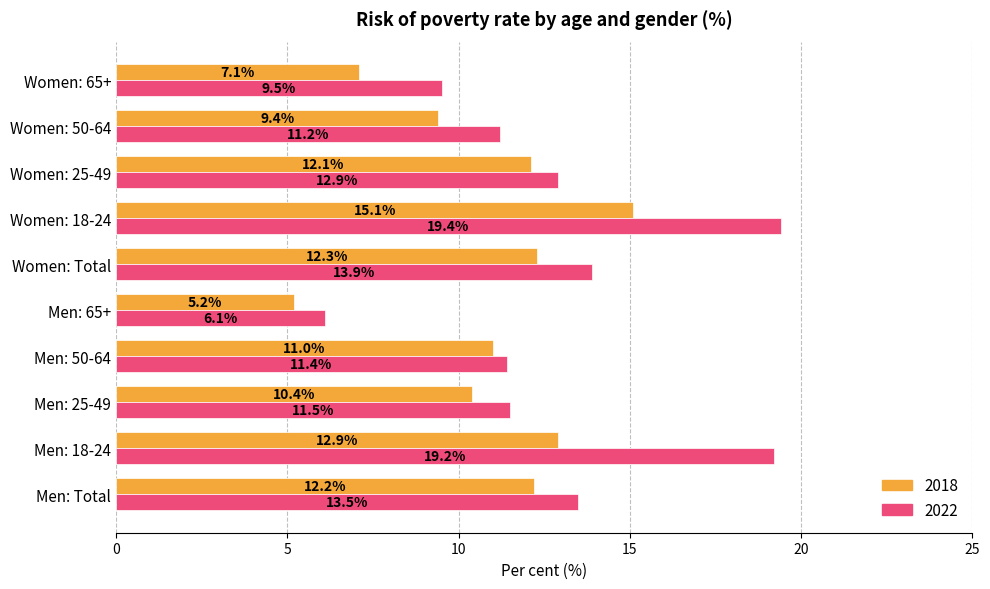

The 2018 series shows 12.2 at Men: Total. True or false?

True